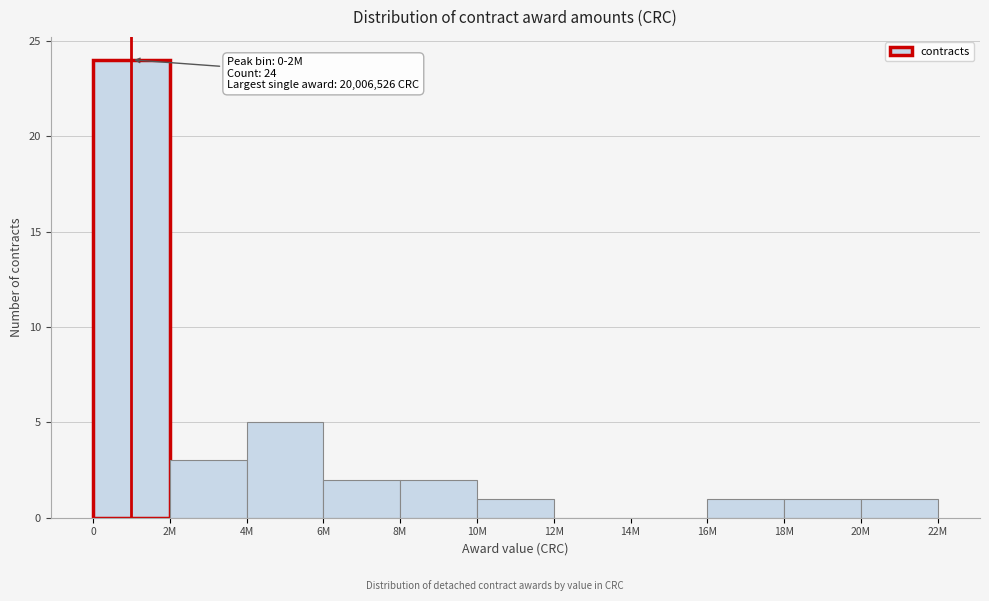

Reading left to right, list all the values displayed in this chart.

0=24	2M=3	4M=5	6M=2	8M=2	10M=1	12M=0	14M=0	16M=1	18M=1	20M=1